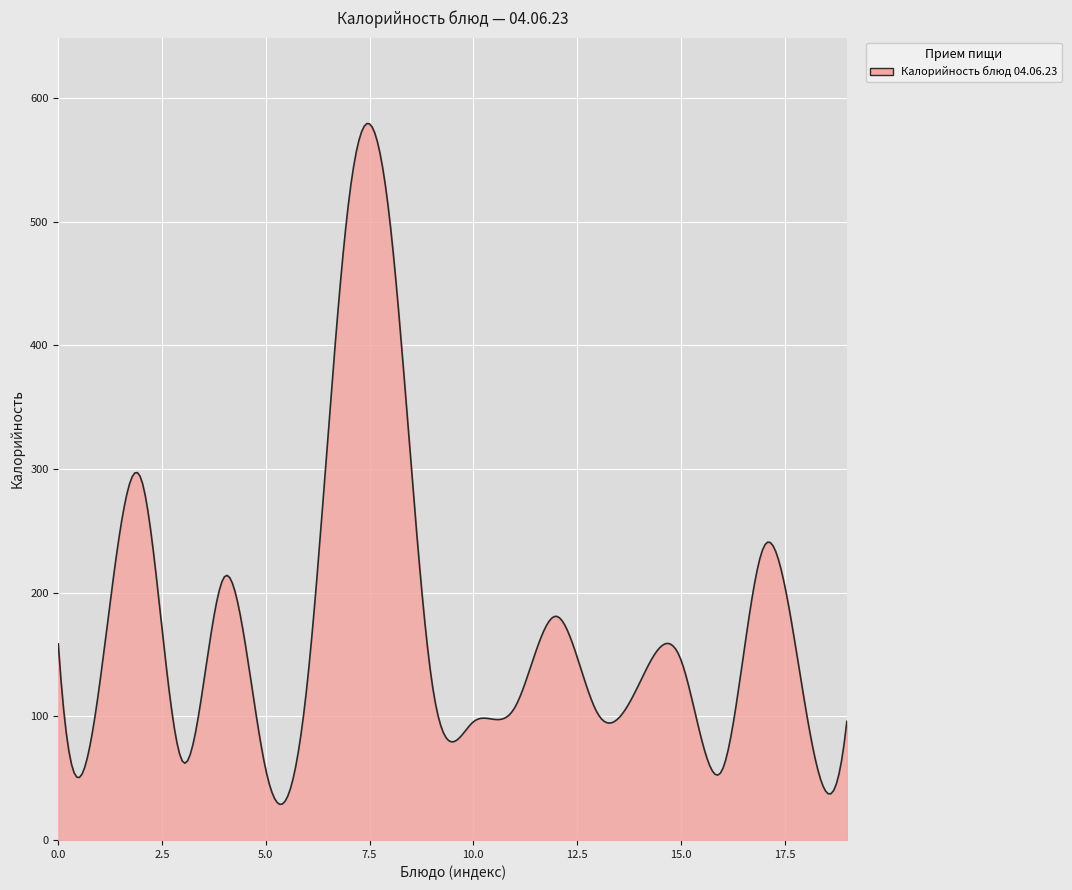

What is the smallest value displayed?

28.9